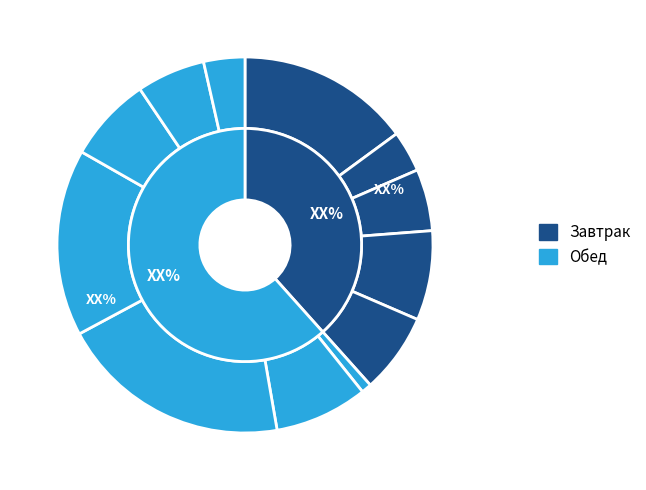

How many segments does this pie chart have?

12